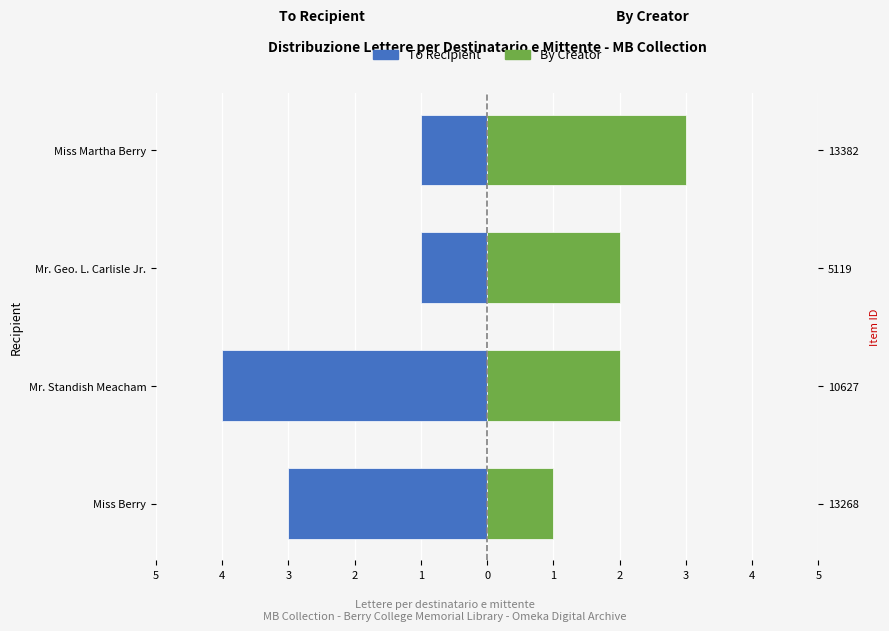

What is the value of the Inviati (By Creator) bar at the 2nd from the left?

2